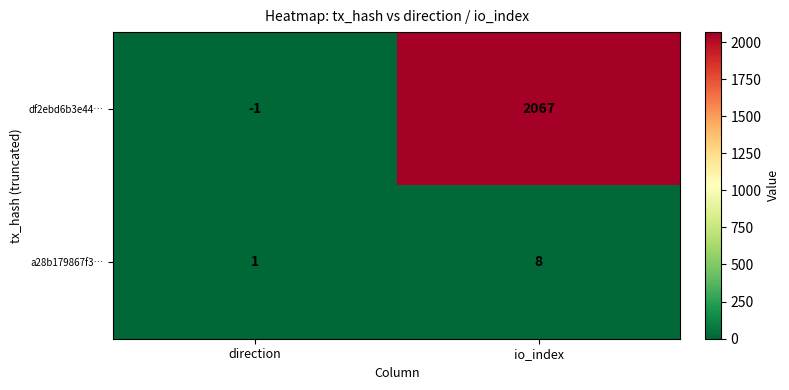

True or false: a28b179867f3… has a value of 1 at direction.

True